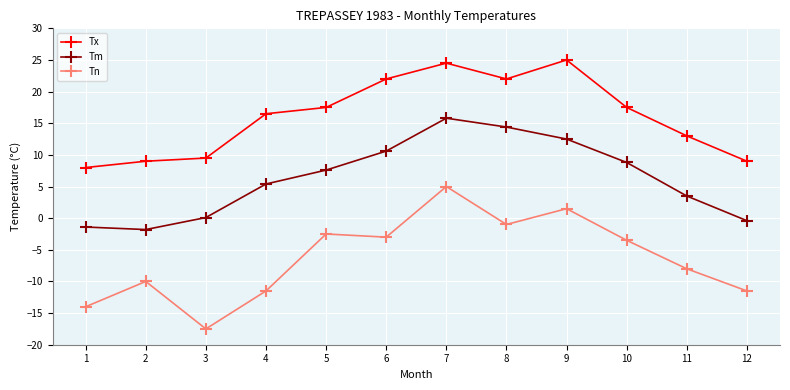

Which series has the largest total across all categories?

Tx